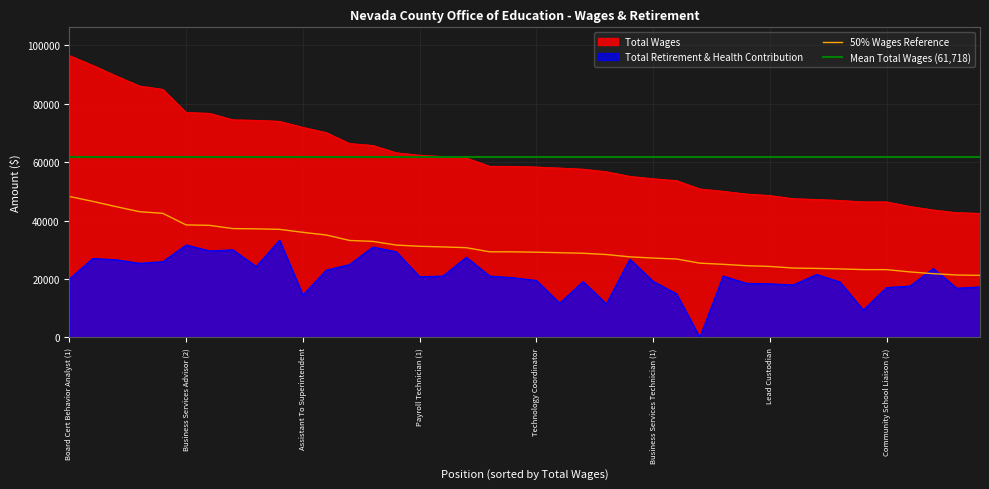

What is the sum of the total_wages values at 26 and 36?

98565